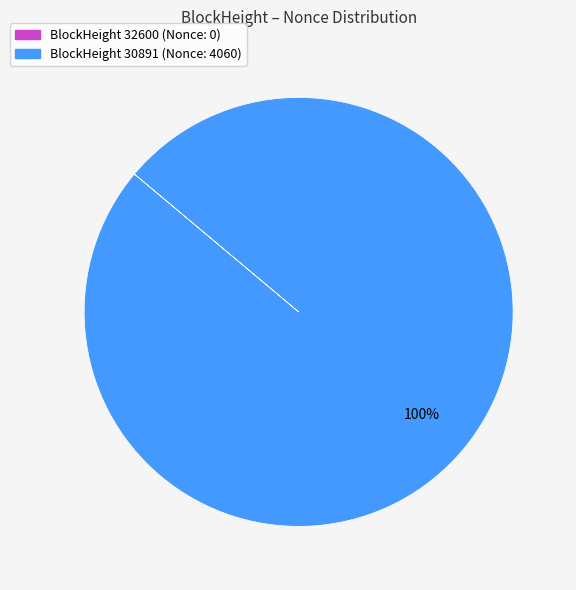

Is there any slice that represents more than half of the pie?

Yes